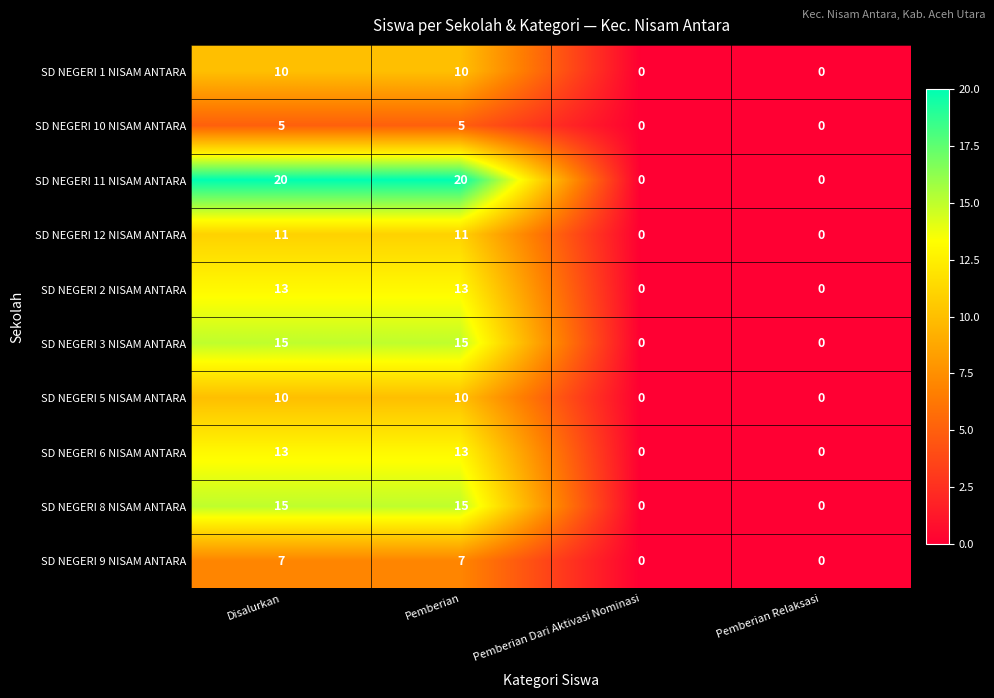

Between Pemberian and Pemberian Relaksasi, which series saw the biggest shift?

SD NEGERI 11 NISAM ANTARA